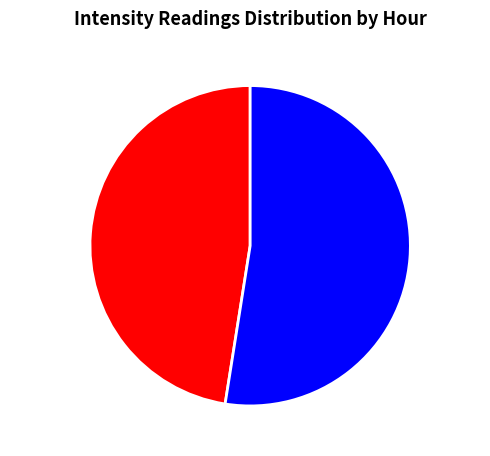

True or false: Hour 23 accounts for 48% of the total.

True